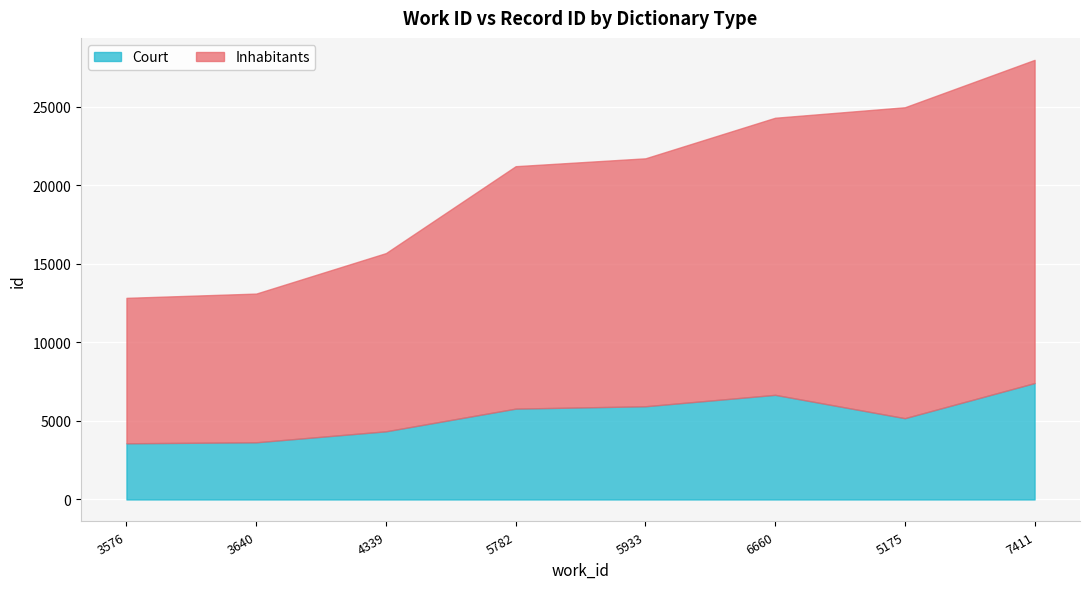

What is the greatest value displayed?

20566